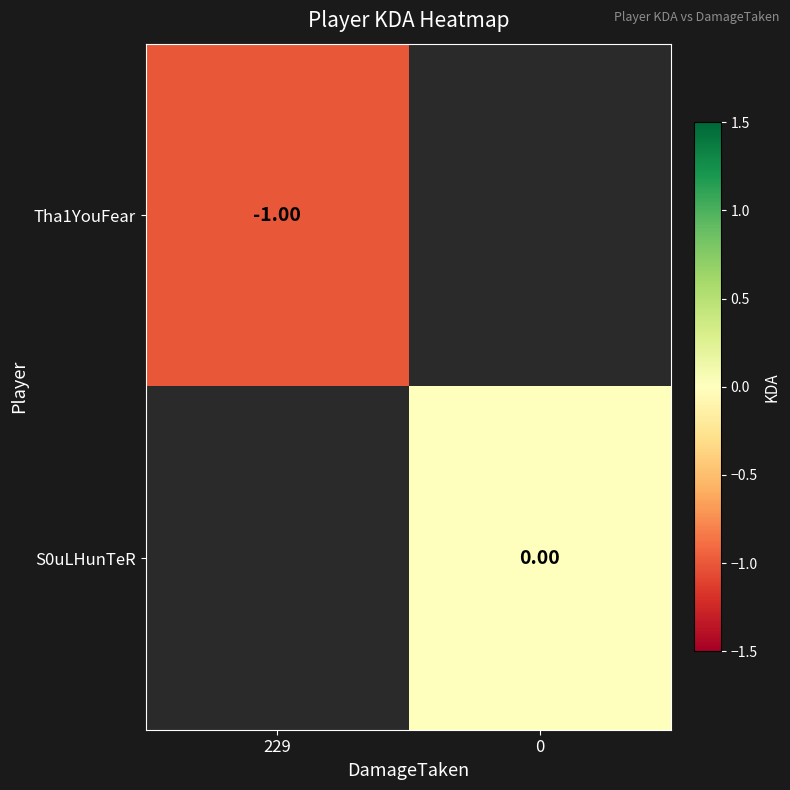

Rank the categories by Tha1YouFear value from lowest to highest.

229, 0